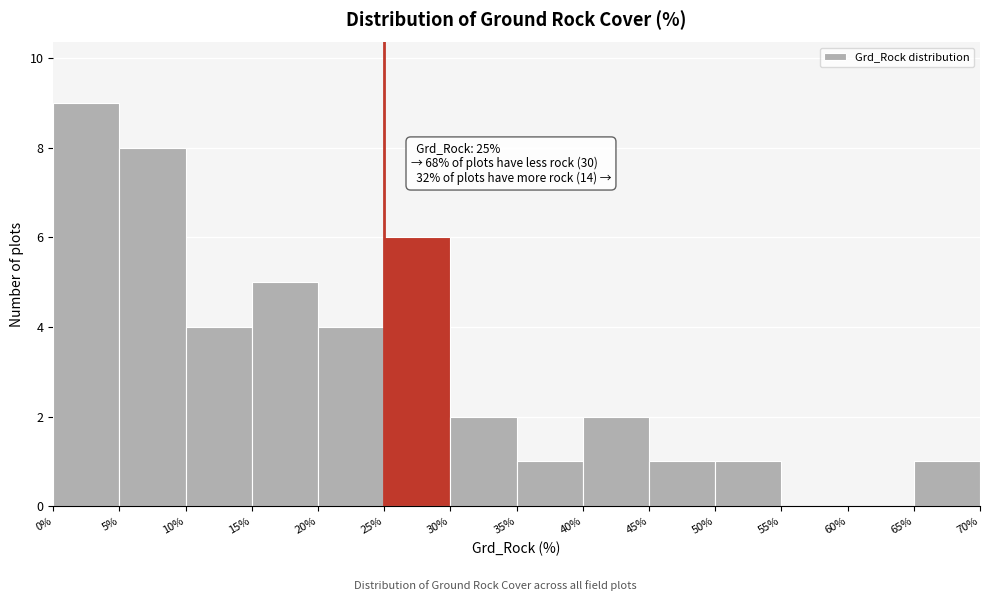

Over which range of the x-axis is the bar tallest?

0% to 5%